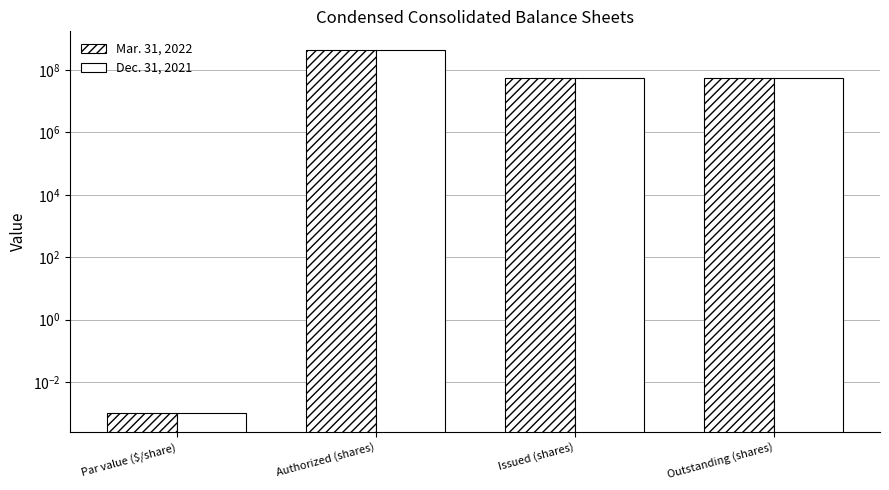

The Dec. 31, 2021 series shows 450000000.0 at Authorized (shares). True or false?

True